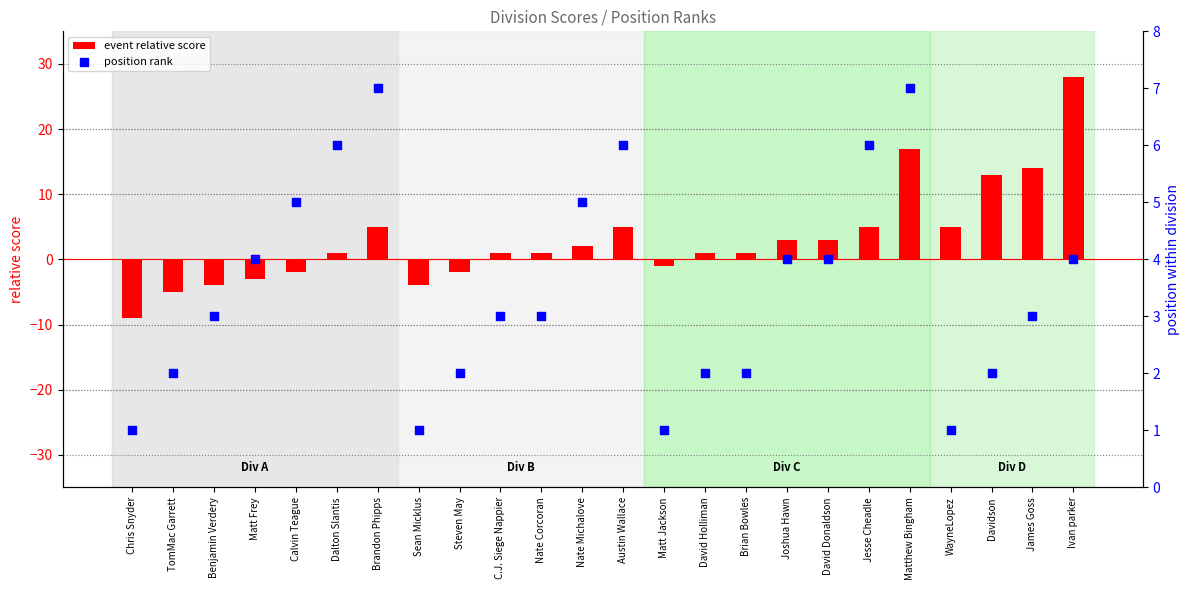

At how many categories does at least one series exceed 25?

1